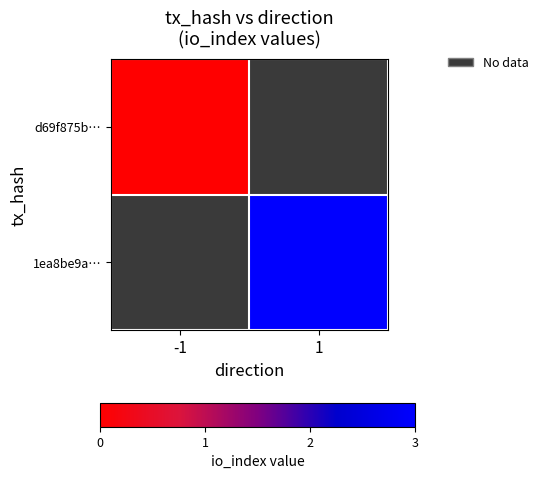

Count the number of categories in the chart.

2